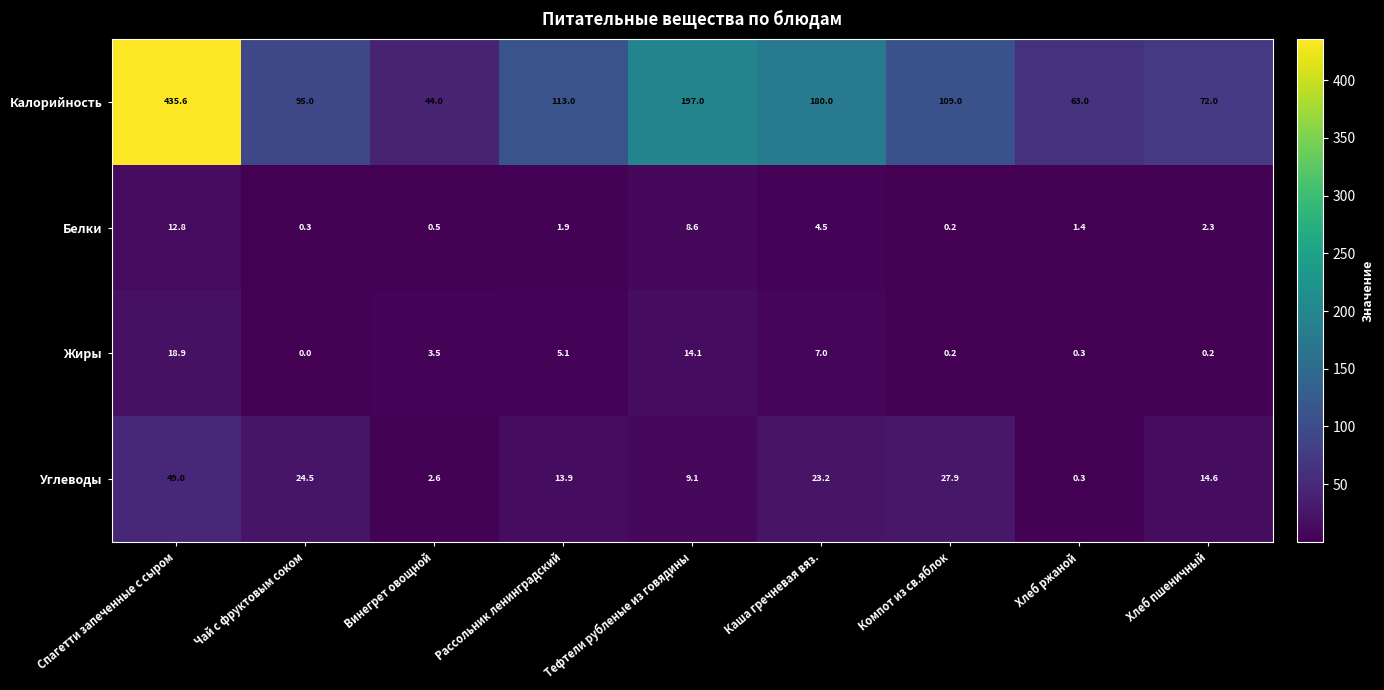

List the labels in order of Белки value, largest first.

Спагетти запеченные с сыром, Тефтели рубленые из говядины, Каша гречневая вяз., Хлеб пшеничный, Рассольник ленинградский, Хлеб ржаной, Винегрет овощной, Чай с фруктовым соком, Компот из св.яблок